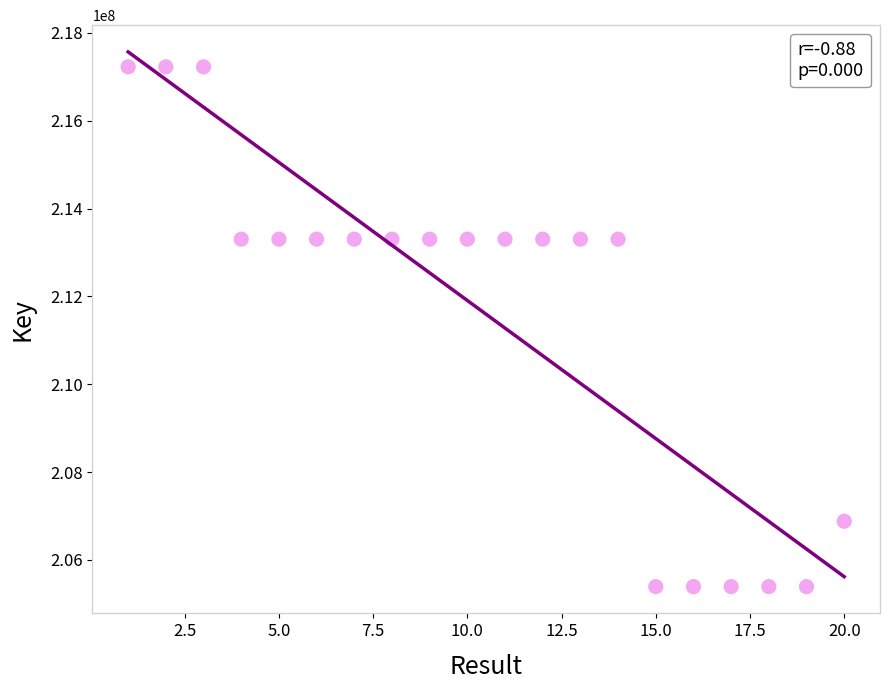

What is the range of X values (max minus min)?

19